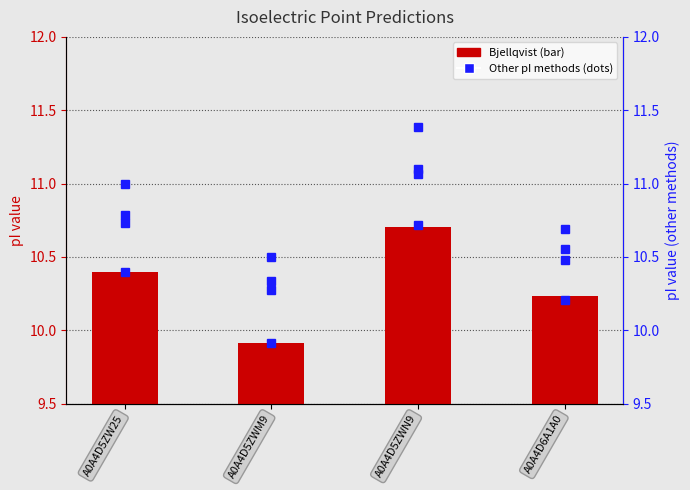

Which category has the highest value across all series?

A0A4D5ZWN9